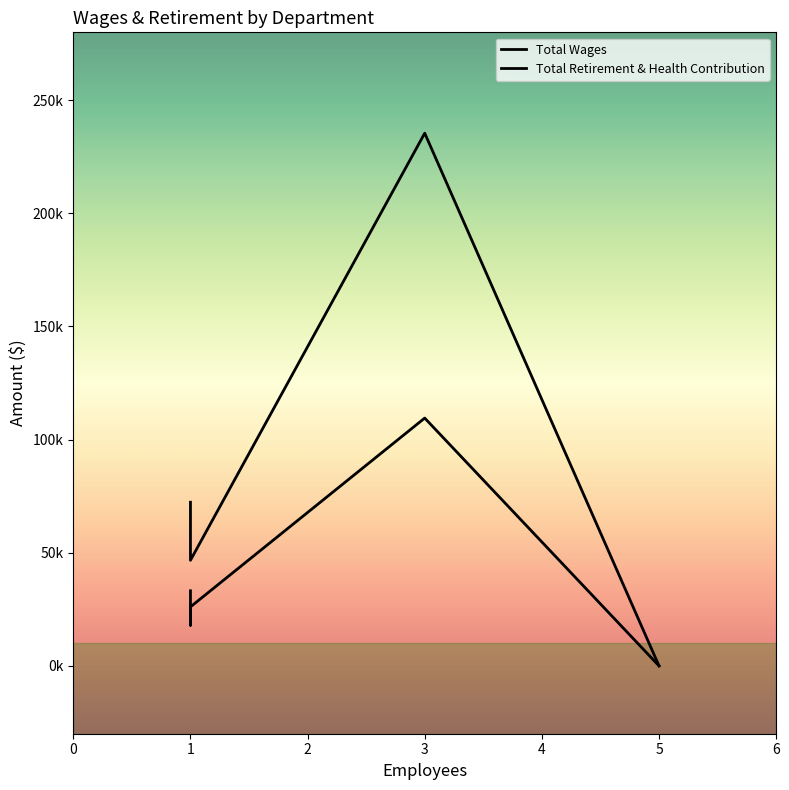

What is the total value across all series at 1?

77808